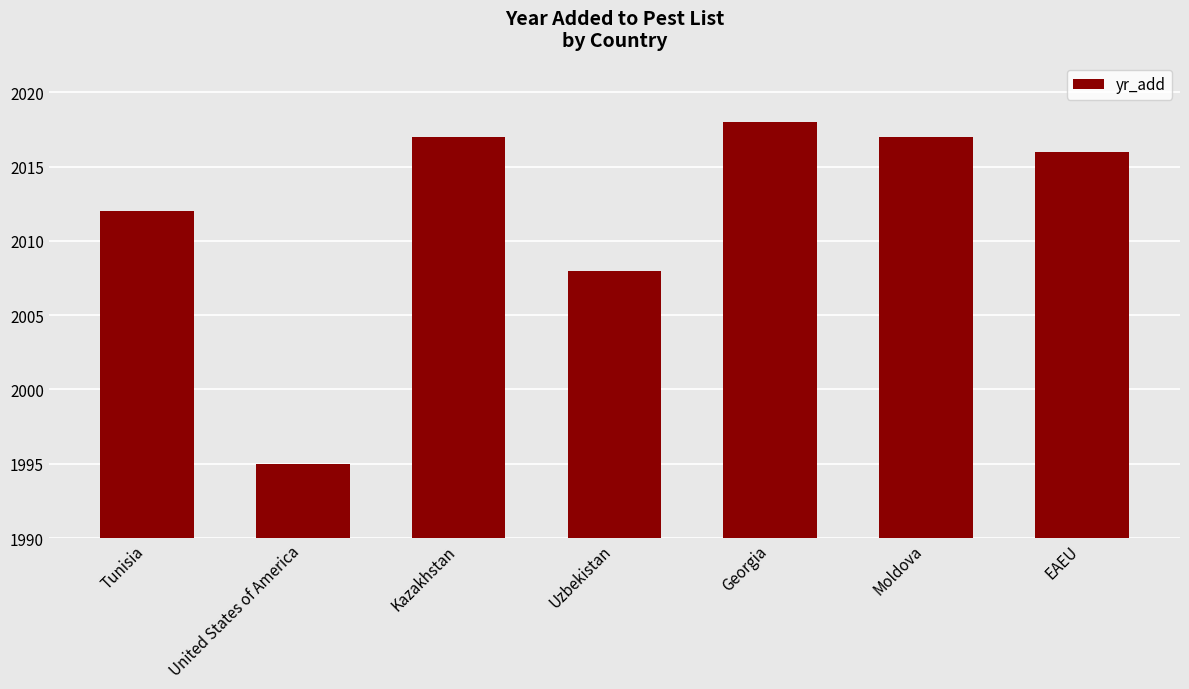

What is the value of the 6th bar from the left?

2017